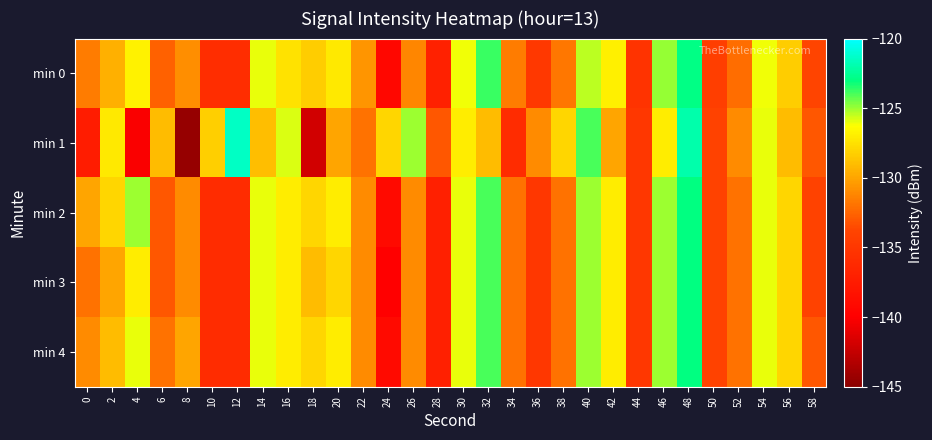

Reading left to right, list all the values displayed in this chart.

min 0: 0=-131.5	2=-129.5	4=-126.8	6=-132.7	8=-130.9	10=-135.9	12=-135.9	14=-126.0	16=-127.5	18=-128.4	20=-127.2	22=-130.6	24=-139.3	26=-131.2	28=-136.9	30=-126.1	32=-123.7	34=-131.5	36=-134.9	38=-131.7	40=-125.4	42=-126.9	44=-135.3	46=-124.9	48=-122.9	50=-134.3	52=-132.1	54=-126.1	56=-128.3	58=-133.8
min 1: 0=-137.4	2=-127.2	4=-140.2	6=-129.0	8=-144.5	10=-128.3	12=-121.4	14=-129.0	16=-125.8	18=-141.9	20=-130.0	22=-132.0	24=-128.0	26=-125.0	28=-133.0	30=-127.0	32=-129.0	34=-136.0	36=-131.0	38=-128.0	40=-124.0	42=-130.0	44=-135.0	46=-127.0	48=-122.0	50=-134.0	52=-131.0	54=-126.0	56=-129.0	58=-133.0
min 2: 0=-130.0	2=-128.0	4=-125.0	6=-133.0	8=-131.0	10=-136.0	12=-136.0	14=-126.0	16=-127.0	18=-128.0	20=-127.0	22=-131.0	24=-139.0	26=-131.0	28=-137.0	30=-126.0	32=-124.0	34=-132.0	36=-135.0	38=-132.0	40=-125.0	42=-127.0	44=-135.0	46=-125.0	48=-123.0	50=-134.0	52=-132.0	54=-126.0	56=-128.0	58=-134.0
min 3: 0=-132.0	2=-130.0	4=-127.0	6=-133.0	8=-131.0	10=-136.0	12=-136.0	14=-126.0	16=-127.0	18=-129.0	20=-128.0	22=-131.0	24=-140.0	26=-131.0	28=-137.0	30=-126.0	32=-124.0	34=-132.0	36=-135.0	38=-132.0	40=-125.0	42=-127.0	44=-135.0	46=-125.0	48=-123.0	50=-134.0	52=-132.0	54=-126.0	56=-128.0	58=-134.0
min 4: 0=-131.0	2=-129.0	4=-126.0	6=-132.0	8=-130.0	10=-136.0	12=-136.0	14=-126.0	16=-127.0	18=-128.0	20=-127.0	22=-131.0	24=-139.0	26=-131.0	28=-137.0	30=-126.0	32=-124.0	34=-132.0	36=-135.0	38=-132.0	40=-125.0	42=-127.0	44=-135.0	46=-125.0	48=-123.0	50=-134.0	52=-132.0	54=-126.0	56=-128.0	58=-133.0